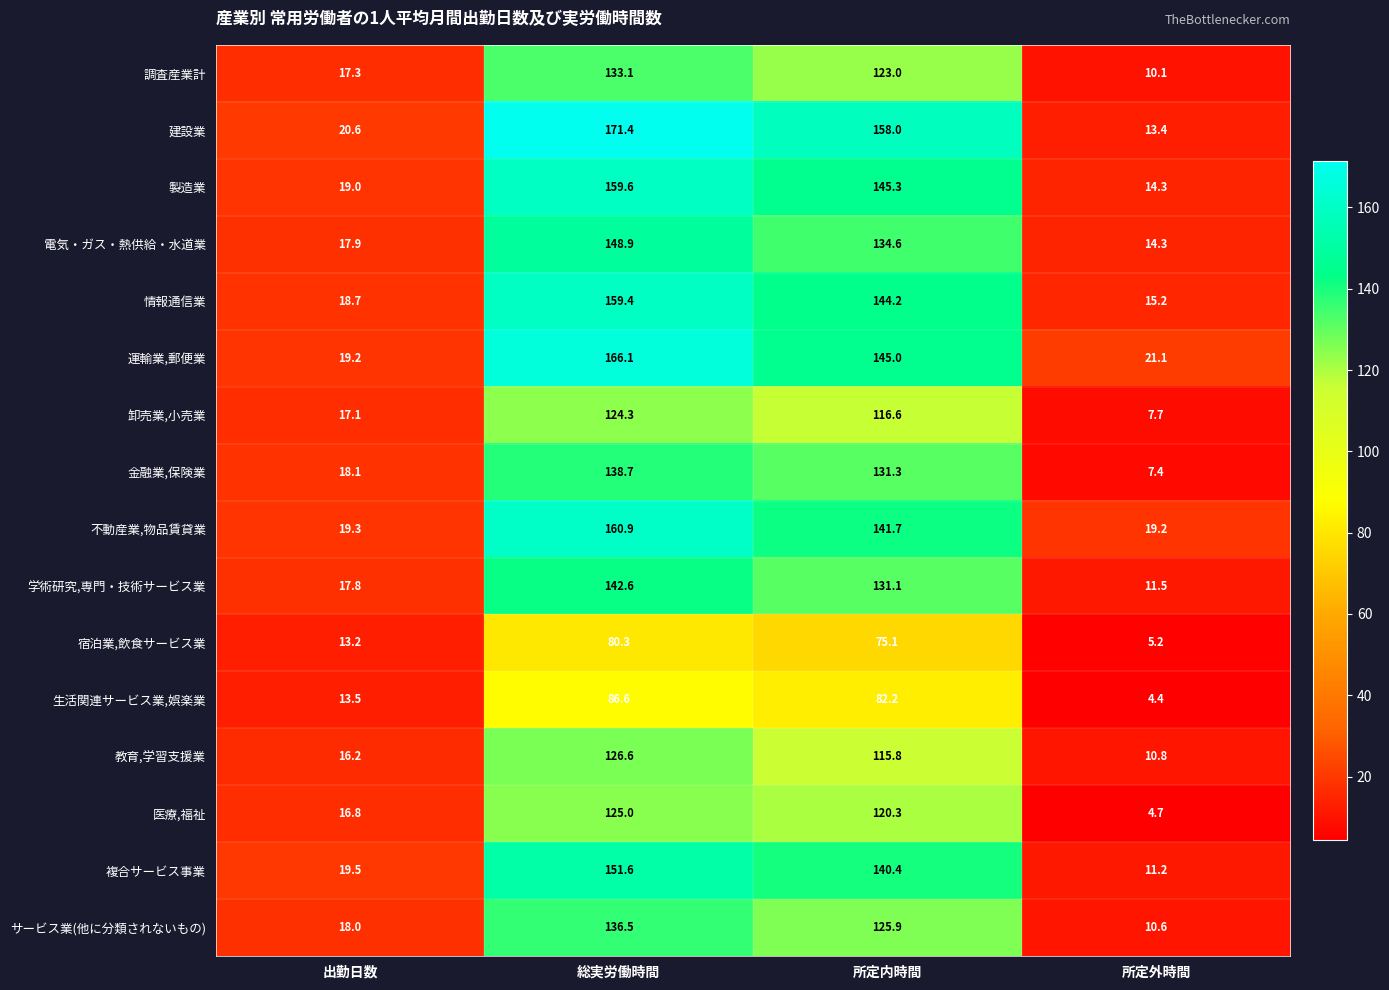

Which series has the widest spread of values?

建設業